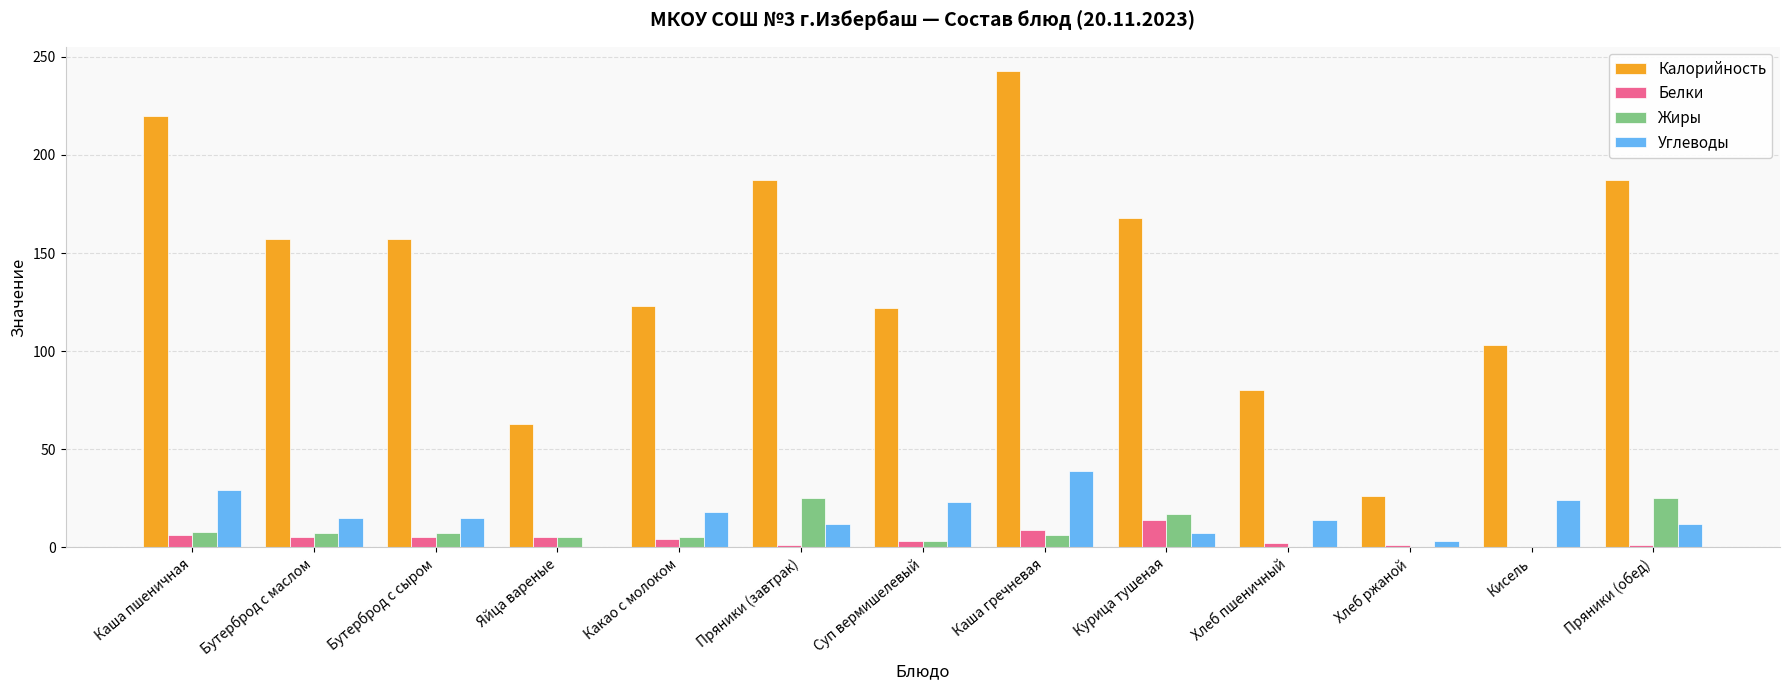

The Калорийность series shows 28 at Хлеб пшеничный. True or false?

False